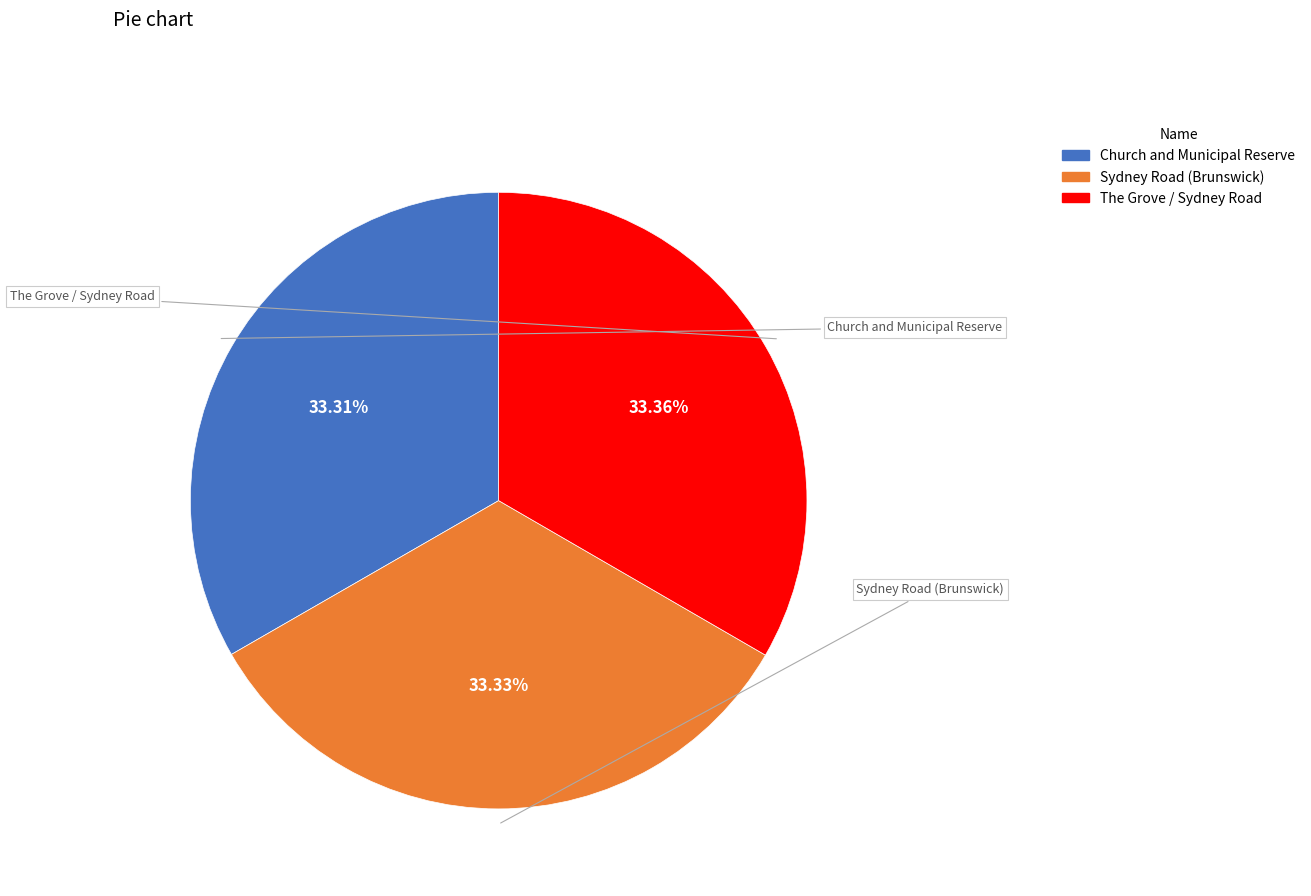

Is it true that Sydney Road (Brunswick) is 33% of the pie?

True